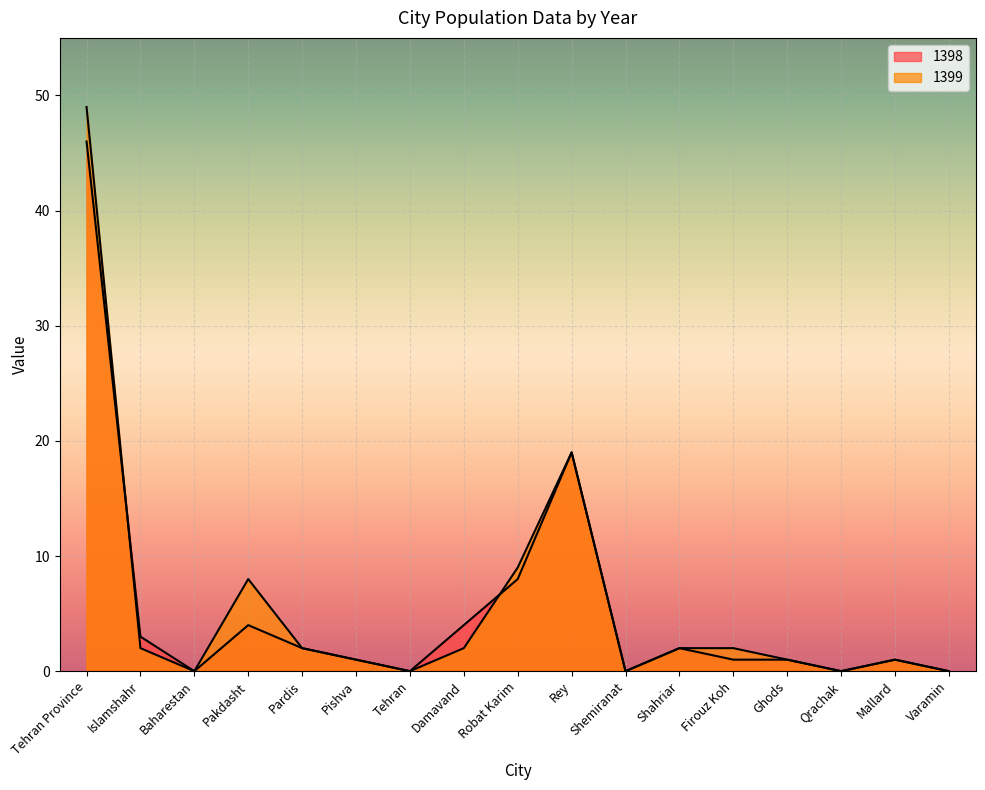

True or false: 1398 has a value of 17 at Tehran.

False